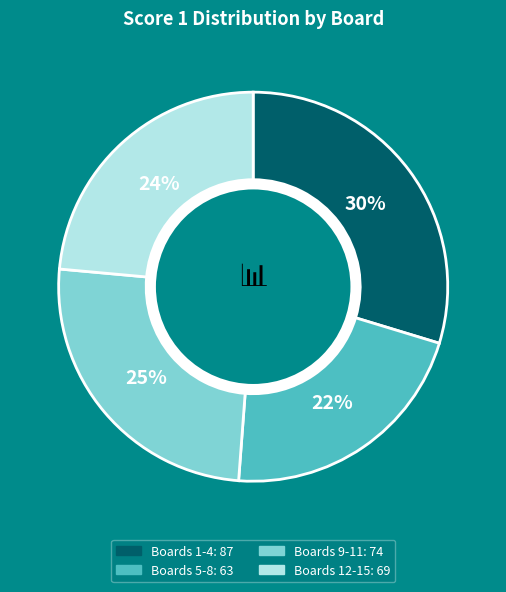

To the nearest percent, what is the difference between the largest and smallest slice percentages?

8%